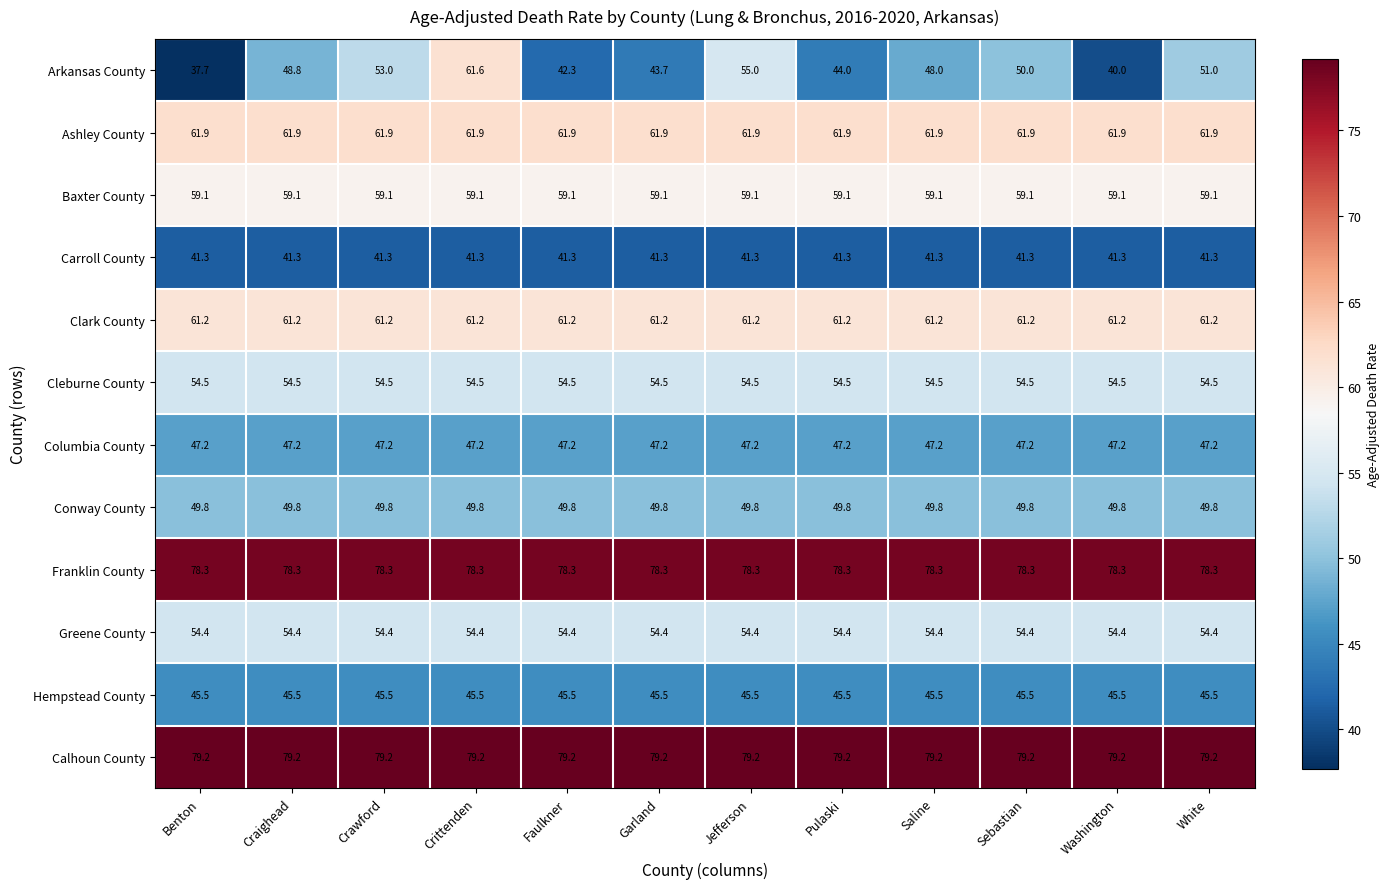

What is the difference between the highest and lowest values at Craighead?

37.9